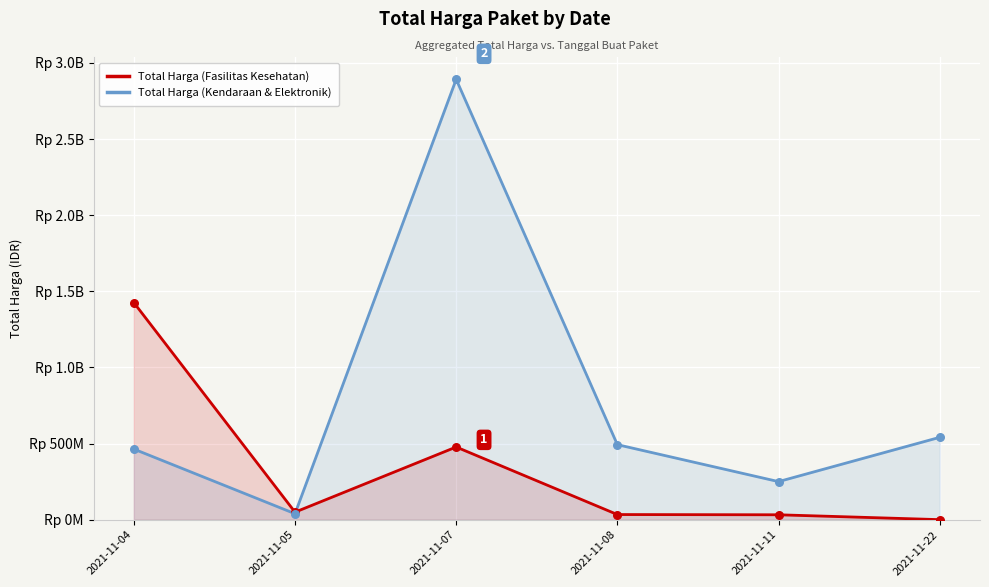

What are all the series names shown in the legend?

Total Harga (Fasilitas Kesehatan), Total Harga (Kendaraan & Elektronik)